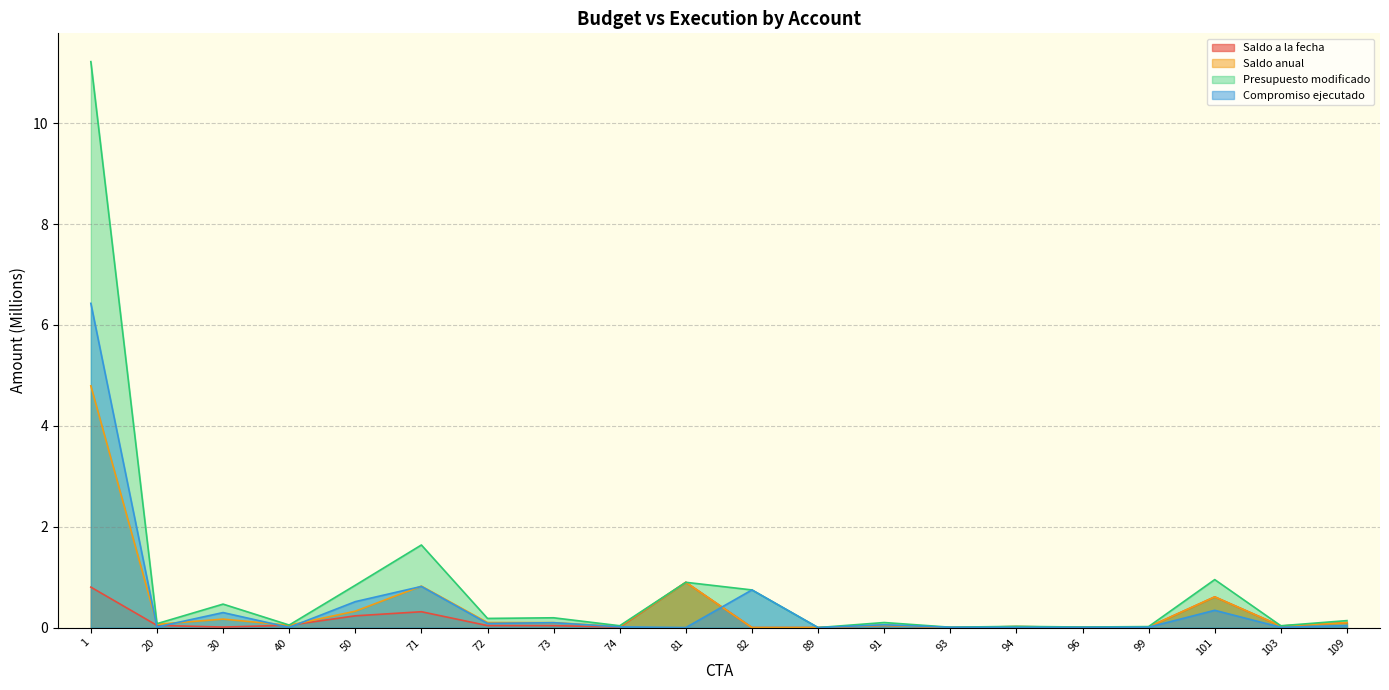

Reading left to right, extract all data points from this chart.

Saldo a la fecha: 1=0.8	20=0.0	30=0.0	40=0.0	50=0.2	71=0.3	72=0.0	73=0.0	74=0.0	81=0.9	82=0.0	89=0.0	91=0.0	93=0.0	94=0.0	96=0.0	99=0.0	101=0.6	103=0.0	109=0.1
Saldo anual: 1=4.8	20=0.1	30=0.2	40=0.0	50=0.3	71=0.8	72=0.1	73=0.1	74=0.0	81=0.9	82=0.0	89=0.0	91=0.0	93=0.0	94=0.0	96=0.0	99=0.0	101=0.6	103=0.0	109=0.1
Presupuesto modificado: 1=11.2	20=0.1	30=0.5	40=0.1	50=0.8	71=1.6	72=0.2	73=0.2	74=0.0	81=0.9	82=0.7	89=0.0	91=0.1	93=0.0	94=0.0	96=0.0	99=0.0	101=1.0	103=0.0	109=0.1
Compromiso ejecutado: 1=6.4	20=0.0	30=0.3	40=0.0	50=0.5	71=0.8	72=0.1	73=0.1	74=0.0	81=0.0	82=0.7	89=0.0	91=0.1	93=0.0	94=0.0	96=0.0	99=0.0	101=0.3	103=0.0	109=0.0